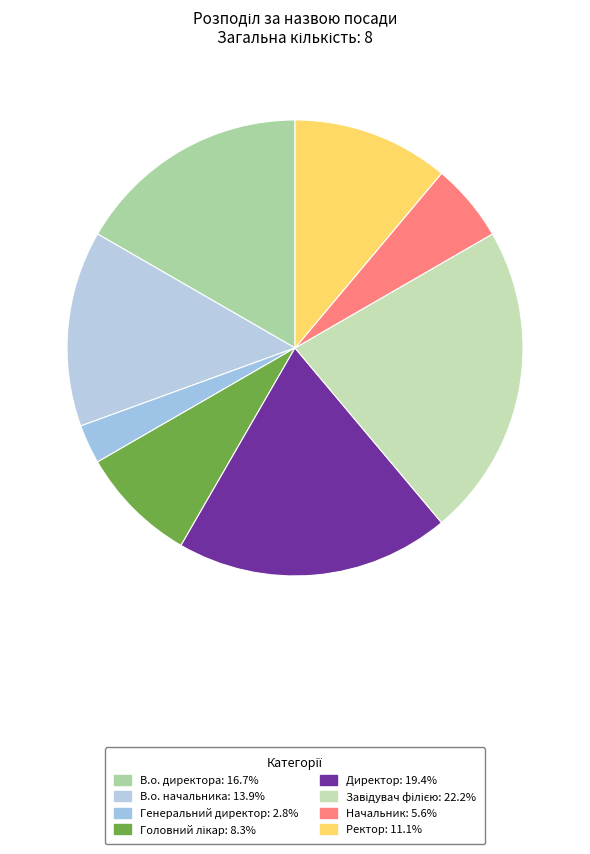

Combined, do В.о. директора and В.о. начальника account for over 50%?

No